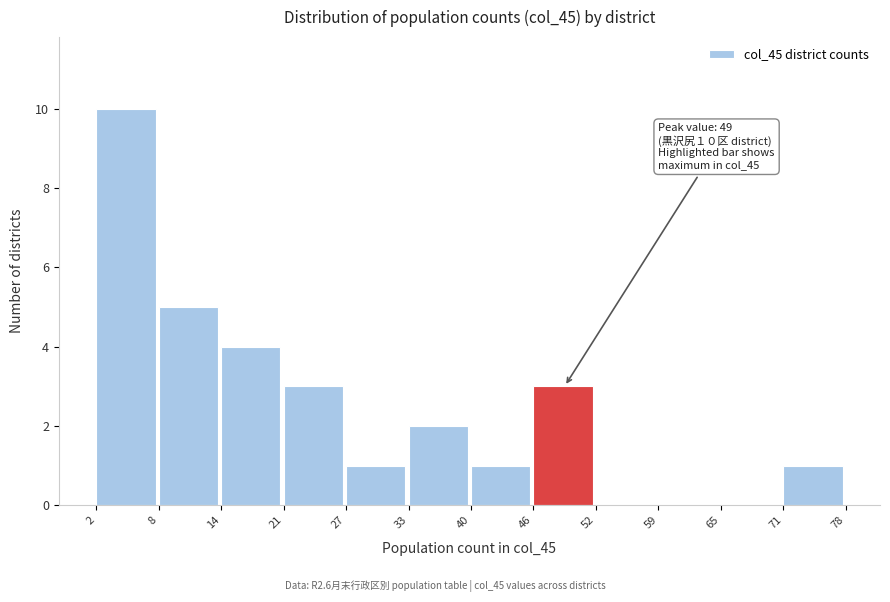

Which range on the x-axis has the tallest bar?

2 to 8